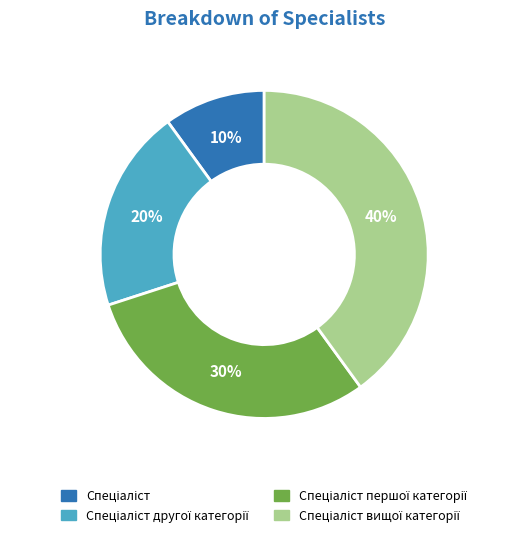

Does any single category account for the majority?

No